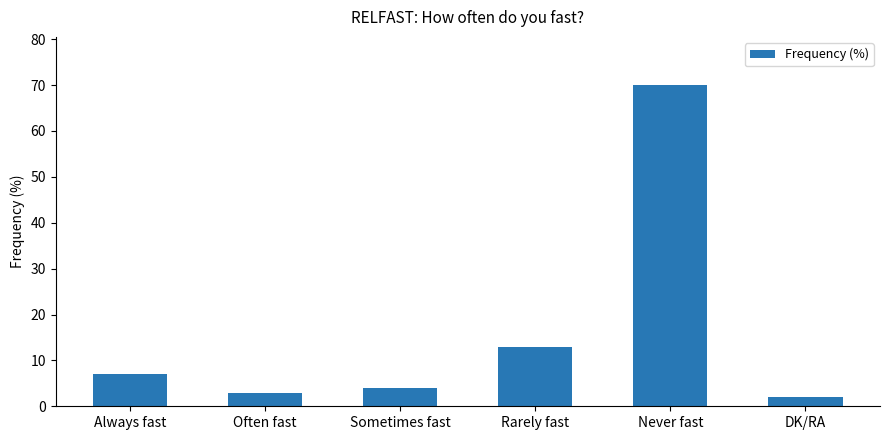

The value at Rarely fast is 21. True or false?

False